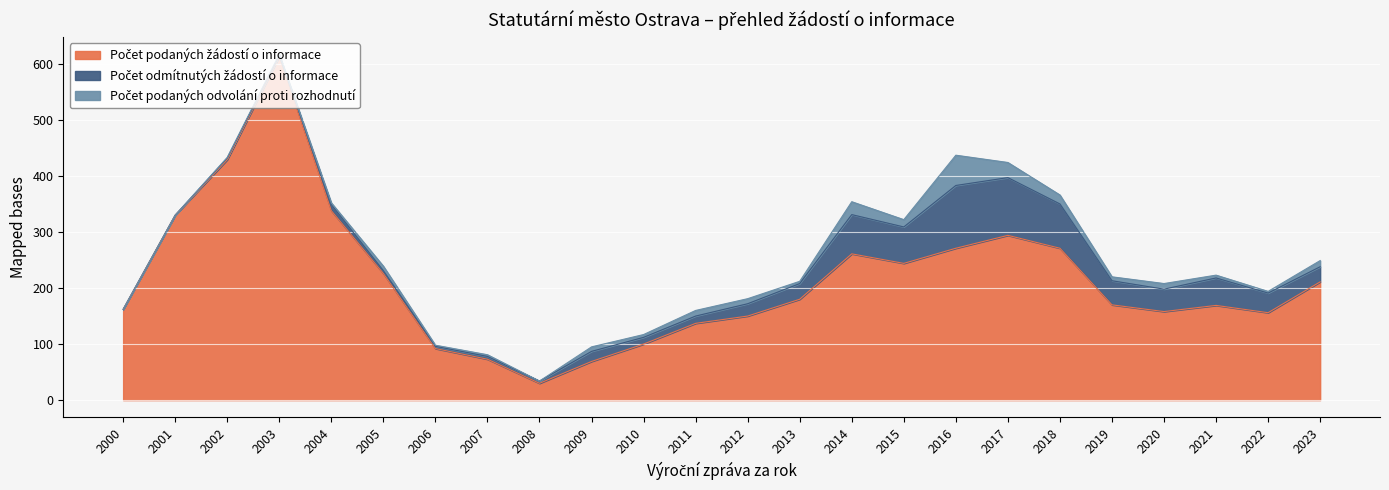

What is the average value of the Počet podaných odvolání proti rozhodnutí series?

9